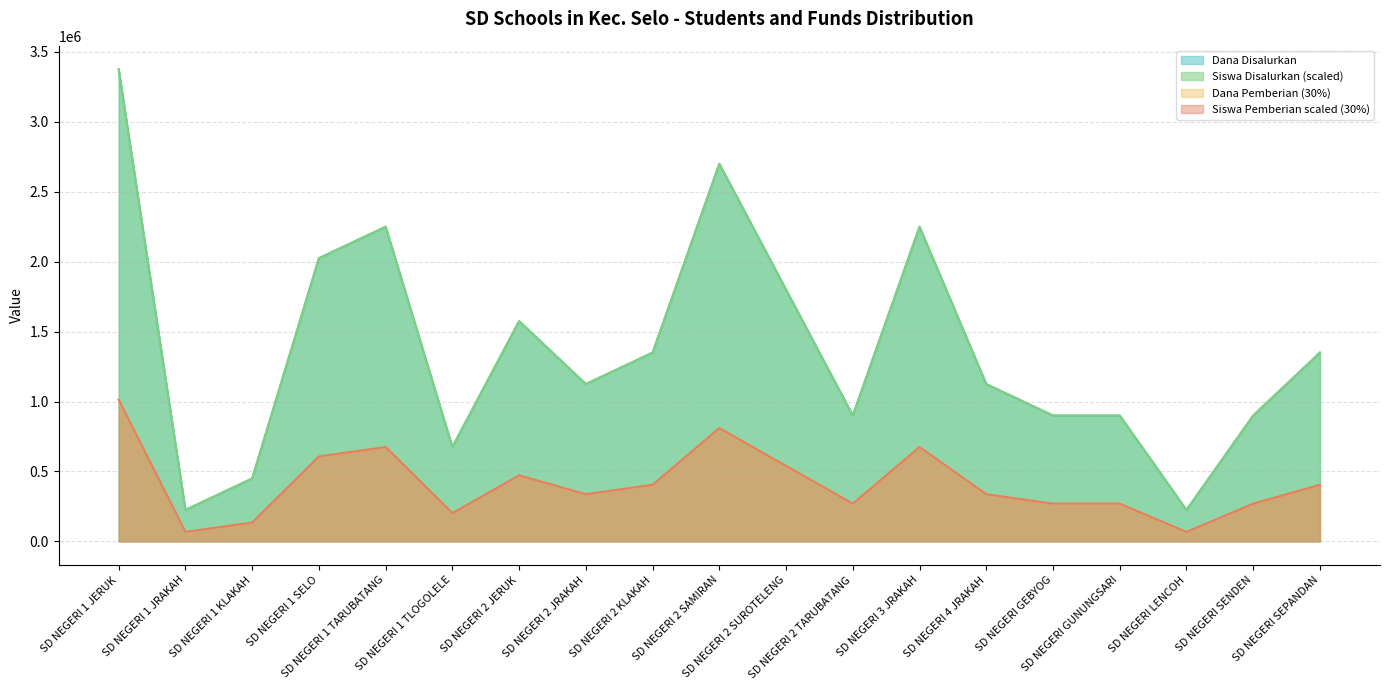

What is the label of the 6th point from the right?

SD NEGERI 4 JRAKAH